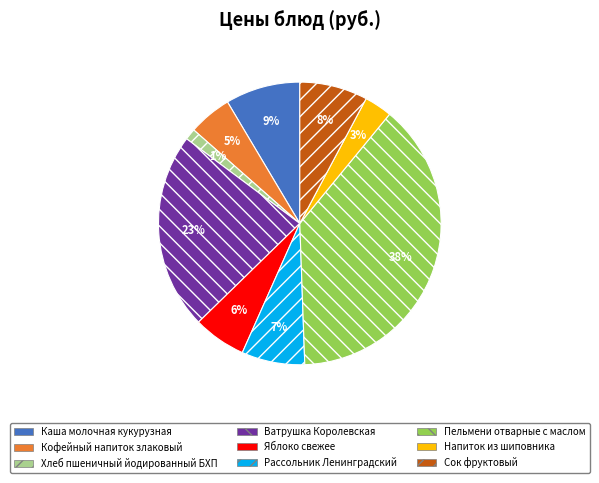

To the nearest percent, what portion does Каша молочная кукурузная represent?

9%